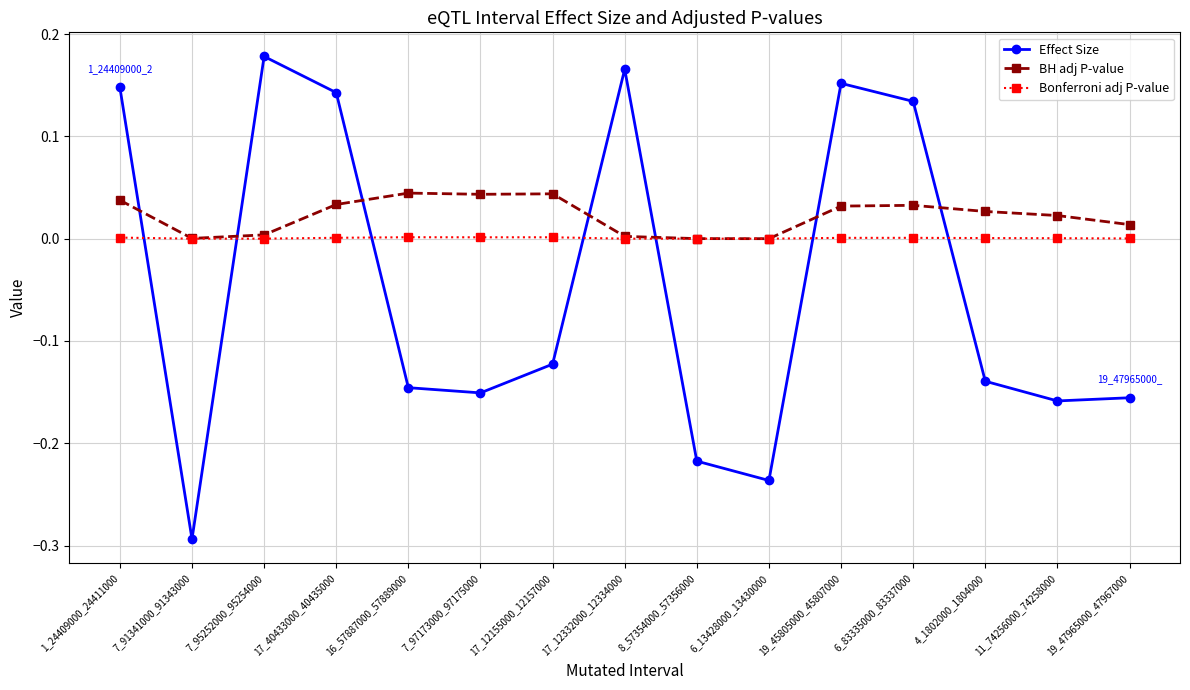

The Bonferroni adj P-value series shows 0.0 at 19_45805000_45807000. True or false?

True